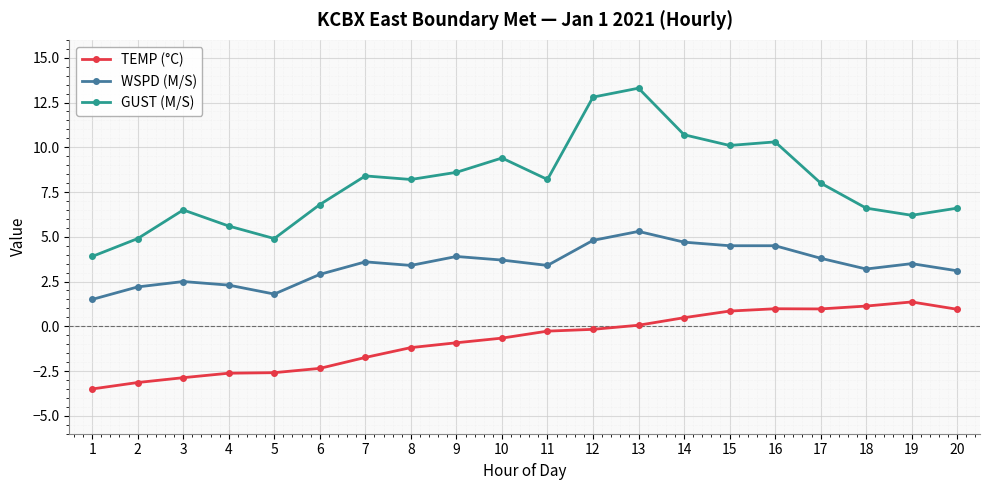

Which category has the highest value across all series?

13